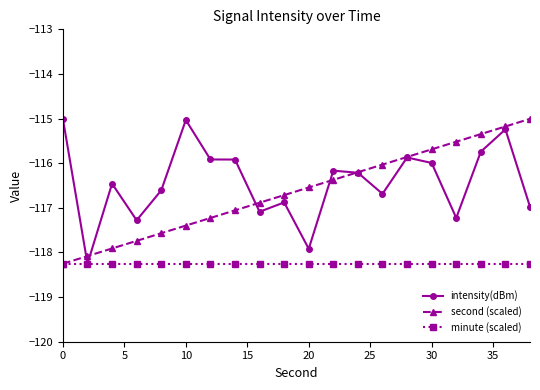

What is the highest value of the minute (scaled) series?

-118.3